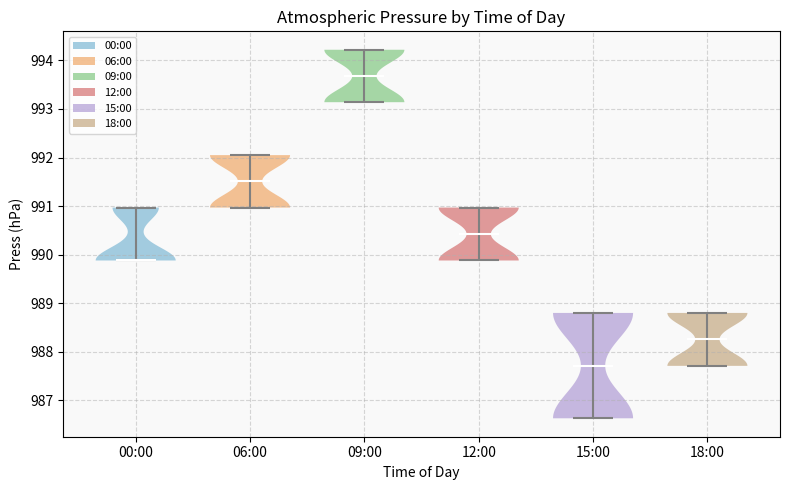

Reading left to right, read every violin against the y-axis: where its median line is, and the lowest and highest points it reaches. The values are not printed on the chart, so give them approximately, as read against the axis.

00:00: median line 989.9, lowest point 989.9, highest point 991.0
06:00: median line 991.5, lowest point 991.0, highest point 992.1
09:00: median line 993.7, lowest point 993.1, highest point 994.2
12:00: median line 990.4, lowest point 989.9, highest point 991.0
15:00: median line 987.7, lowest point 986.6, highest point 988.8
18:00: median line 988.3, lowest point 987.7, highest point 988.8